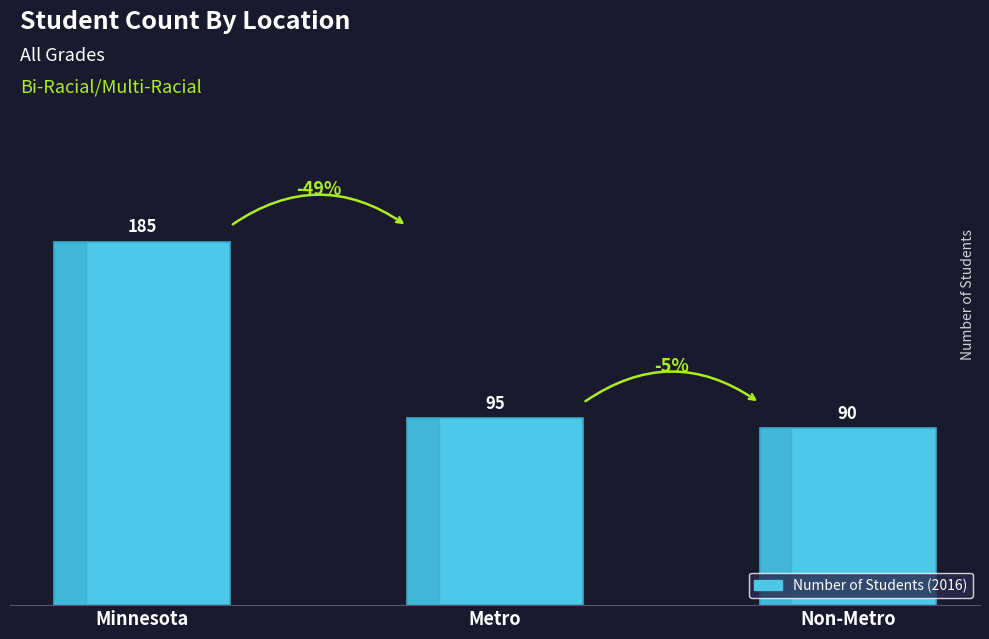

Rank the categories by value from lowest to highest.

Non-Metro, Metro, Minnesota